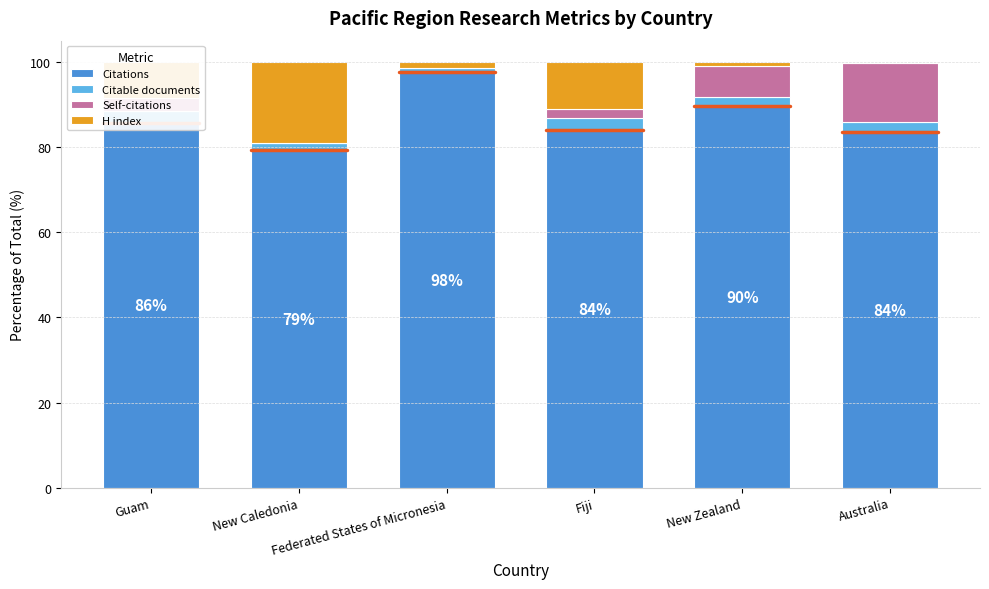

Reading right to left, transcribe all the data shown in this chart.

Citations: 83.6	89.7	84.1	97.6	79.3	85.7
Citable documents: 2.3	2.1	2.9	1.0	1.7	2.9
Self-citations: 13.8	7.2	2.0	0.0	0.0	2.9
H index: 0.3	0.9	11.0	1.5	19.0	8.6